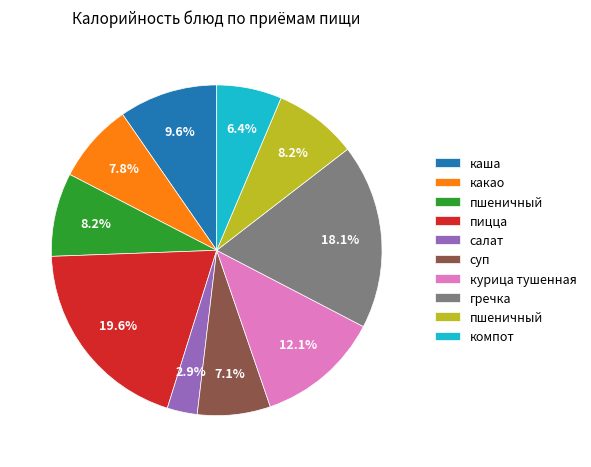

Count the number of slices in the pie.

10